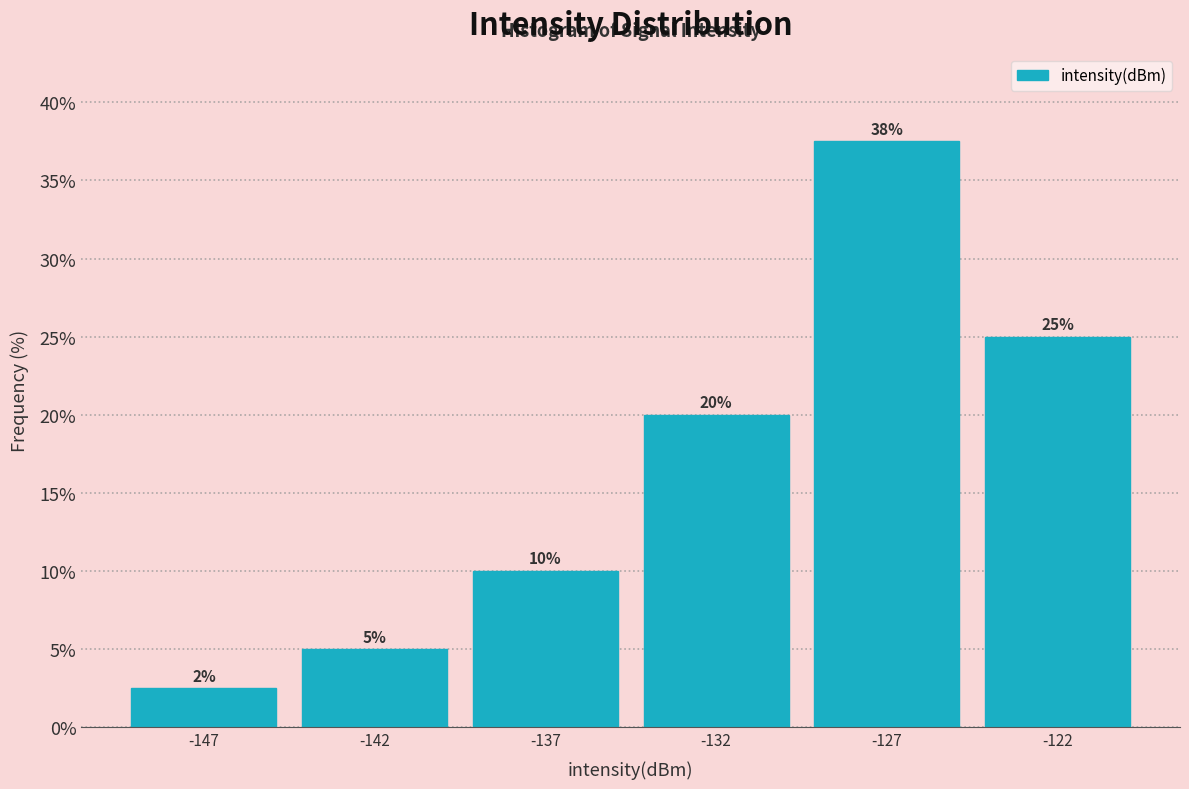

What is the average value?

16.7